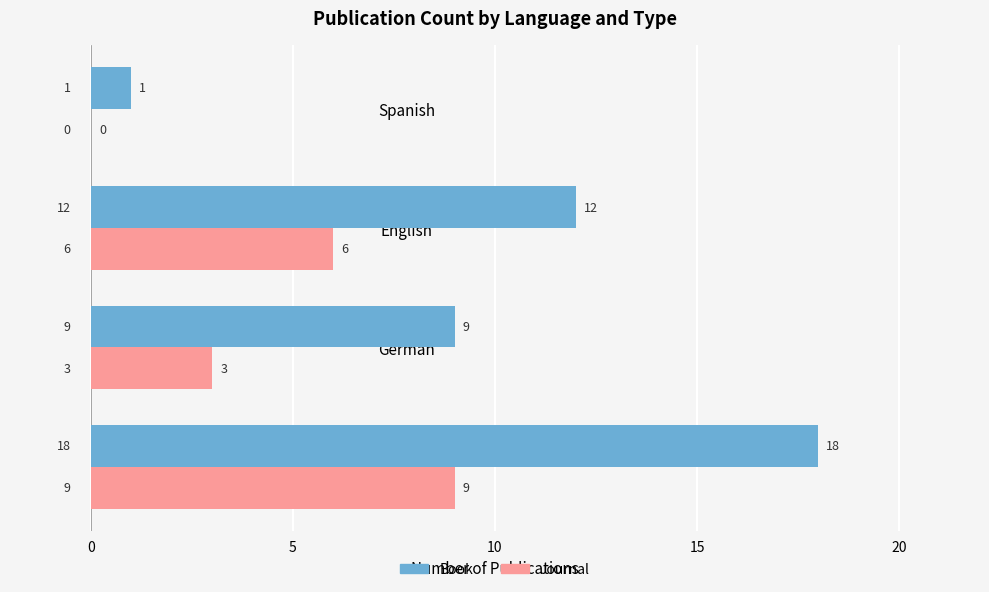

At which label is Book closest to 9?

German